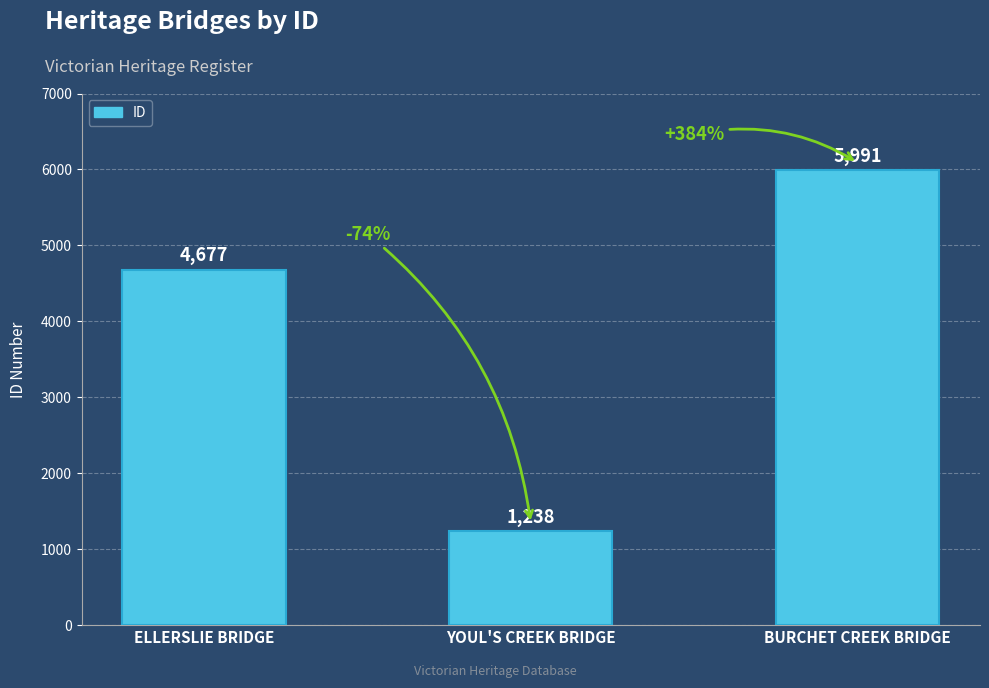

What is the value of the 1st bar from the left?

4677